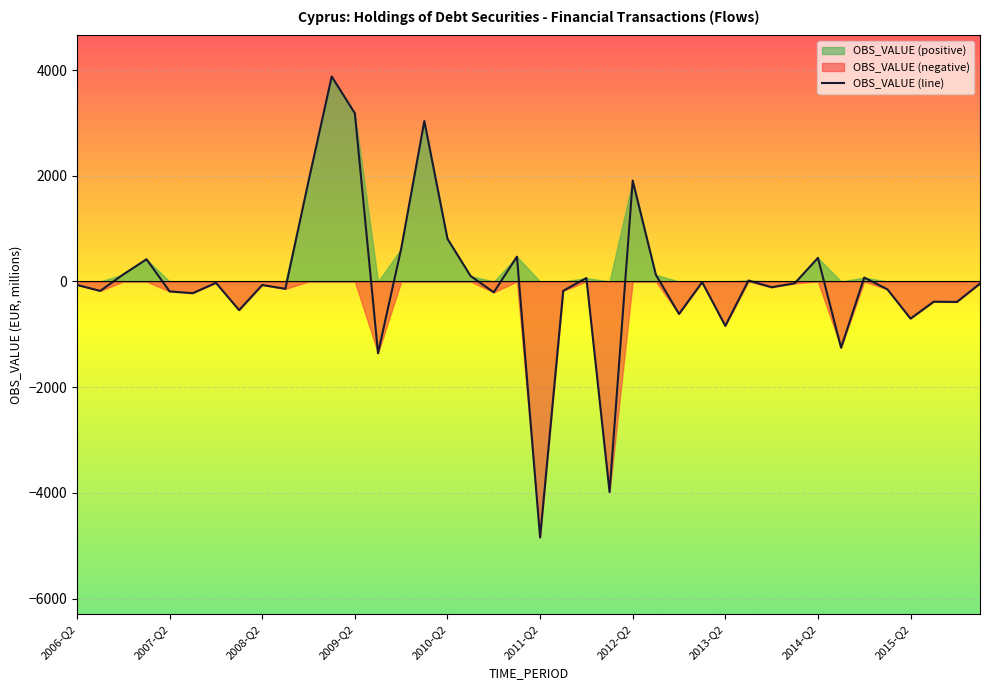

Count the number of values greater than -39.

19